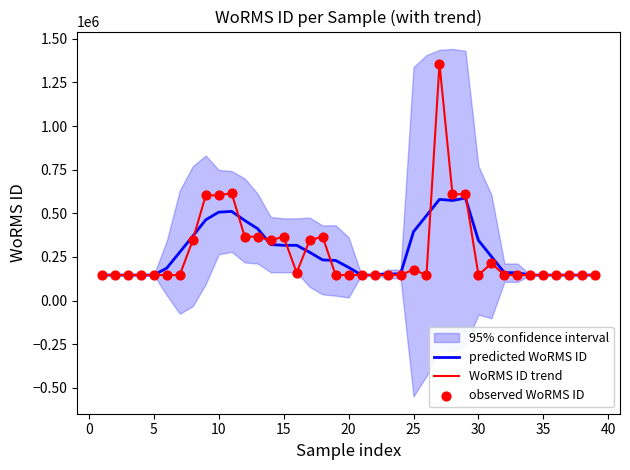

The value of WoRMS ID trend at 10 is 157938.4. True or false?

False